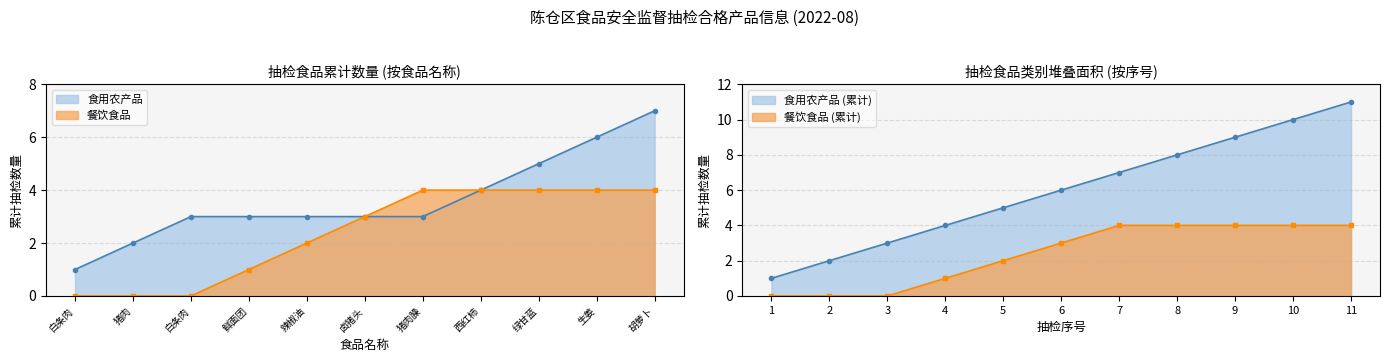

What is the average value?

6